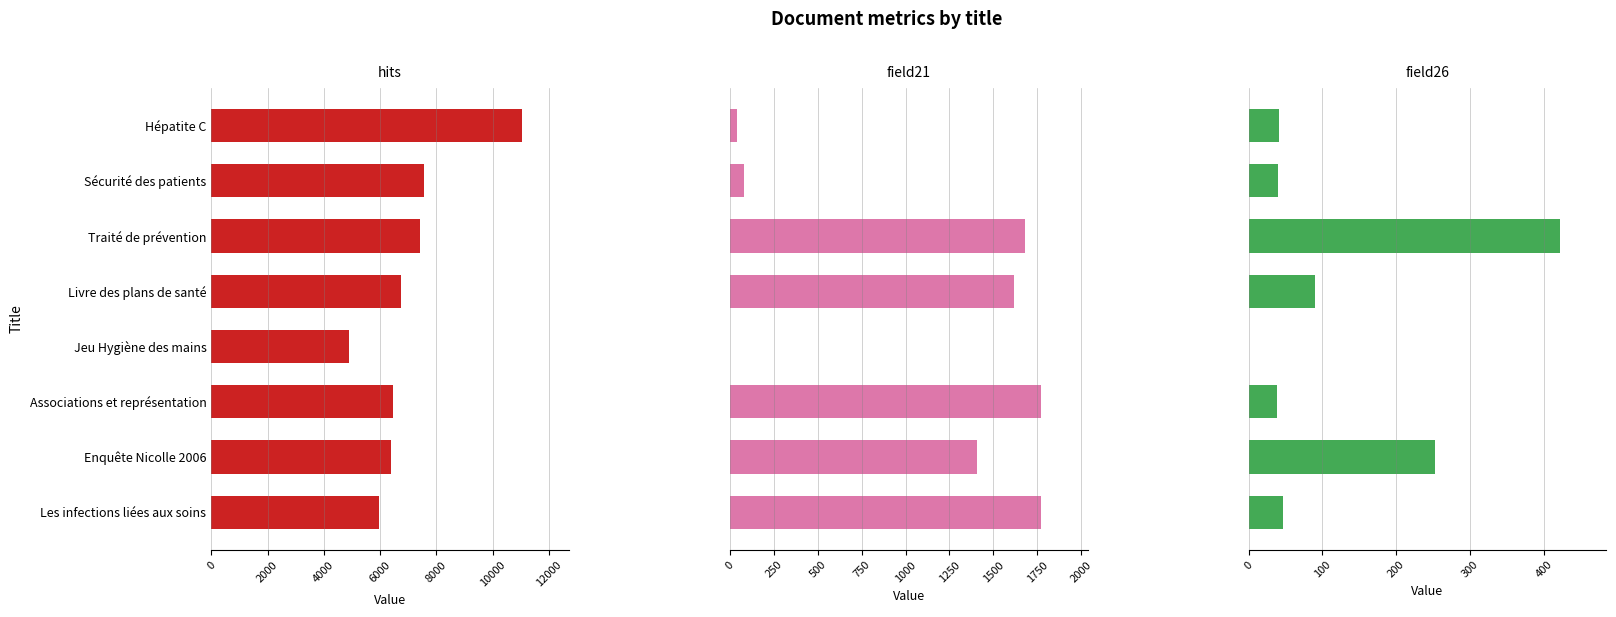

What is the difference between the hits values at 10000 and 0?

4589